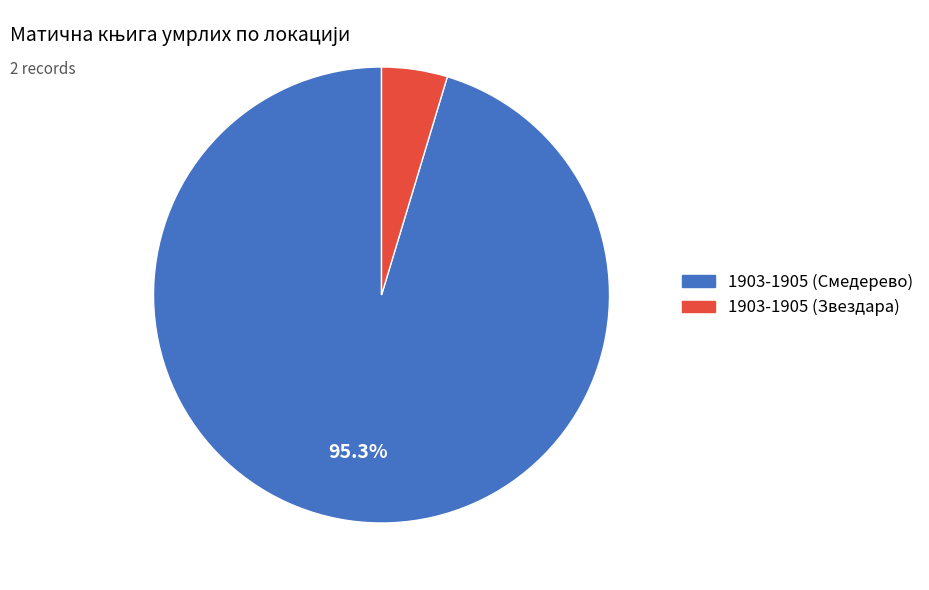

Is it true that 1903-1905 (Смедерево) is 84% of the pie?

False